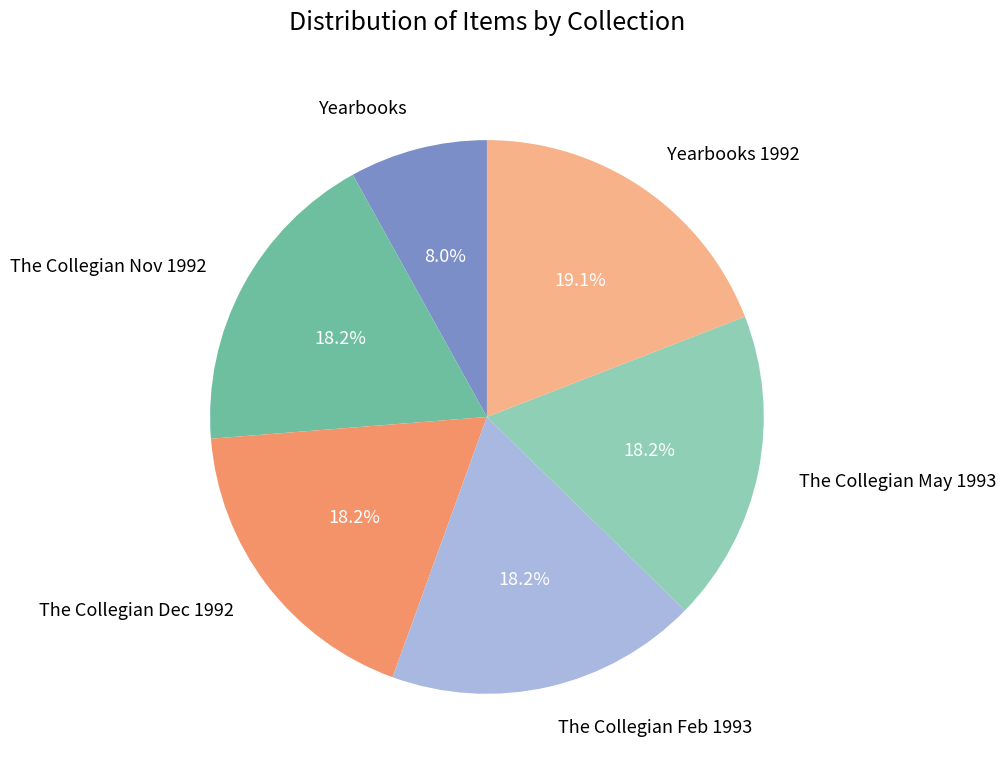

Does any single category account for the majority?

No